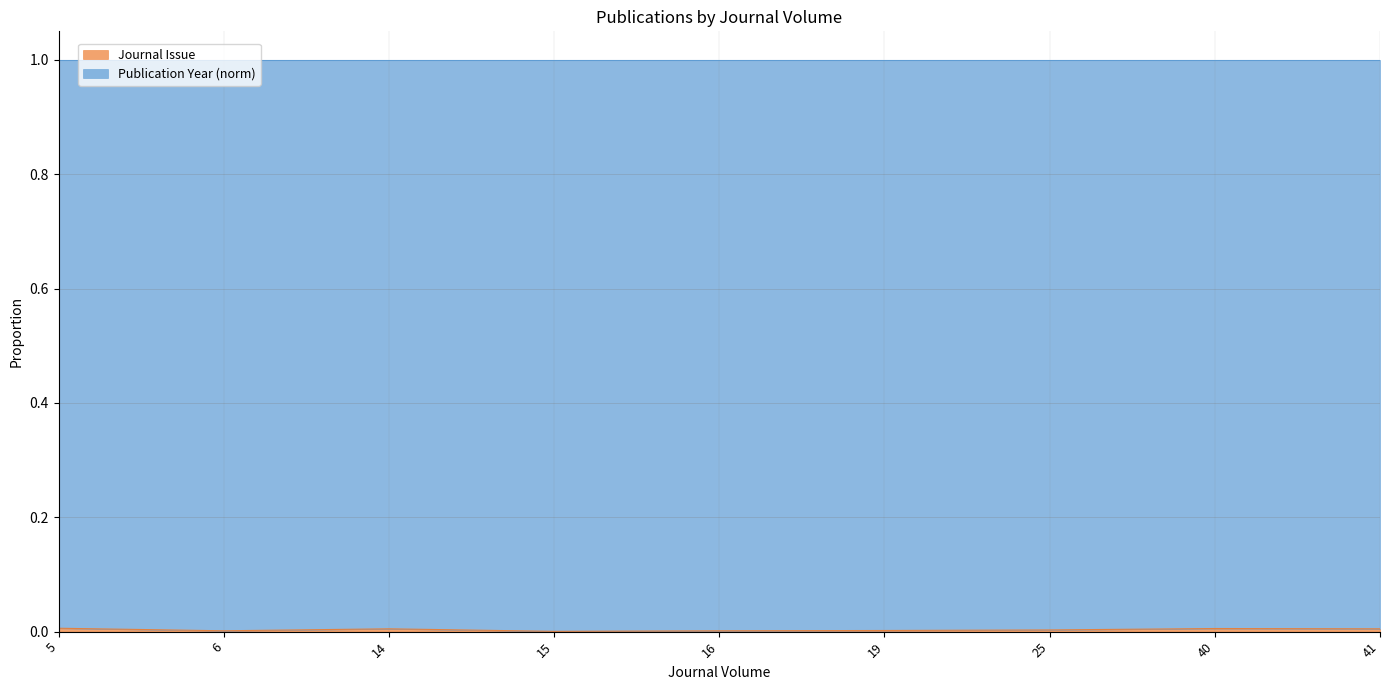

At which category does the chart reach its peak across all series?

5